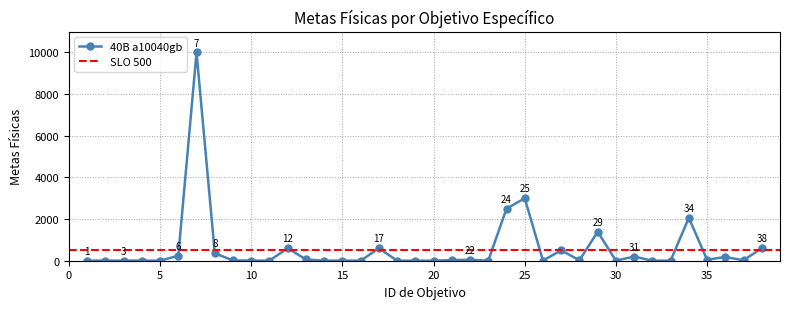

Reading left to right, list all the values displayed in this chart.

5	6	6	6	1	240	10000	360	12	6	6	600	60	3	5	2	600	2	2	1	30	48	1	2500	3000	8	500	20	1392	1	200	1	4	2059	47	180	23	600